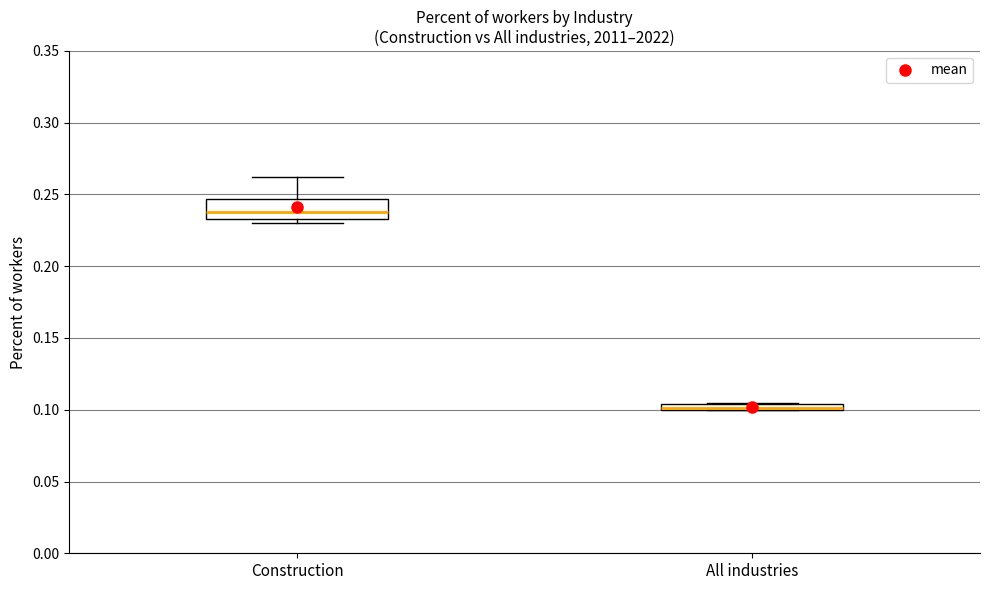

Where is the lower edge of the box for All industries on the y-axis? The values are not printed on the chart, so give them approximately, as read against the axis.

0.100